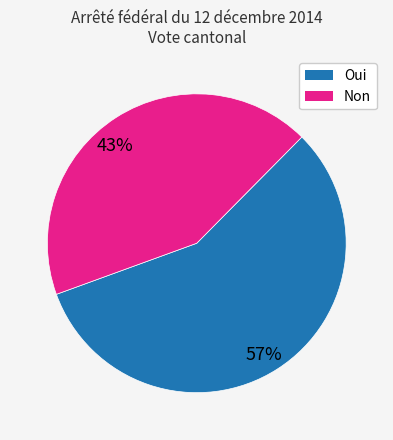

How many segments does this pie chart have?

2